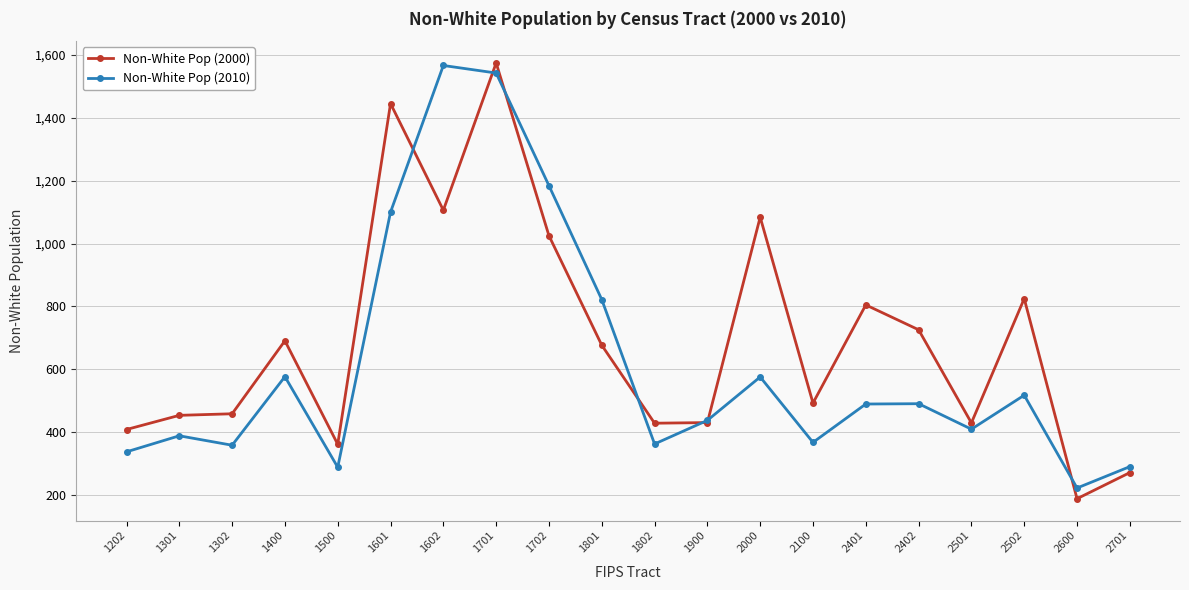

At 1202, list the series in order from smallest to largest.

Non-White Pop (2010), Non-White Pop (2000)